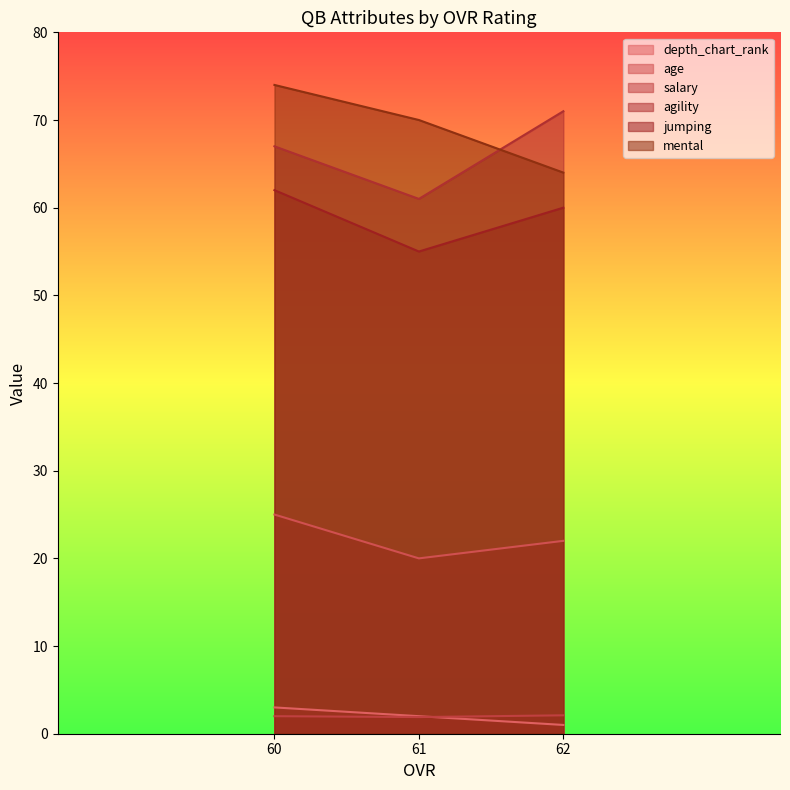

List the series in order of their peak value, highest first.

mental, agility, jumping, age, depth_chart_rank, salary